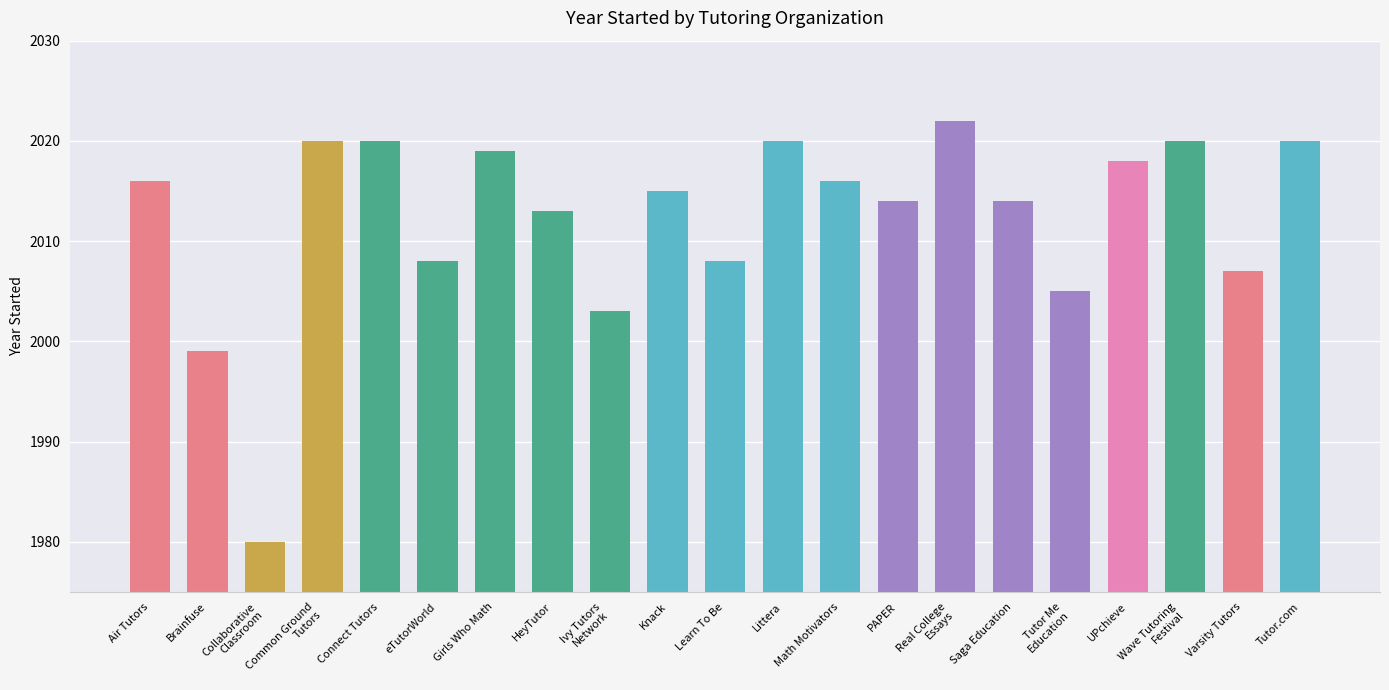

What is the maximum value shown in the chart?

2022